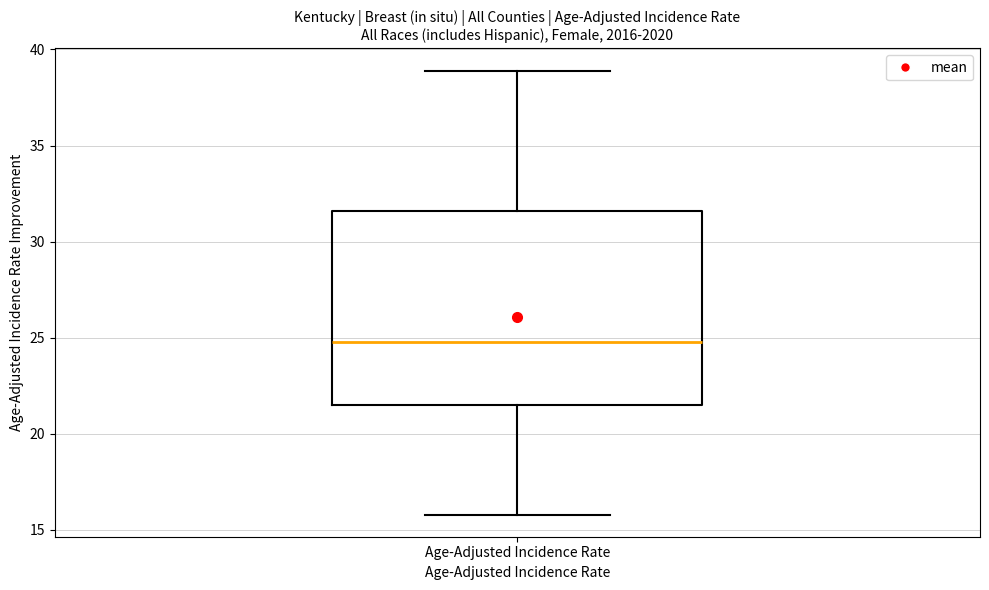

Where is the upper edge of the box for Age-Adjusted Incidence Rate on the y-axis? The values are not printed on the chart, so give them approximately, as read against the axis.

31.5